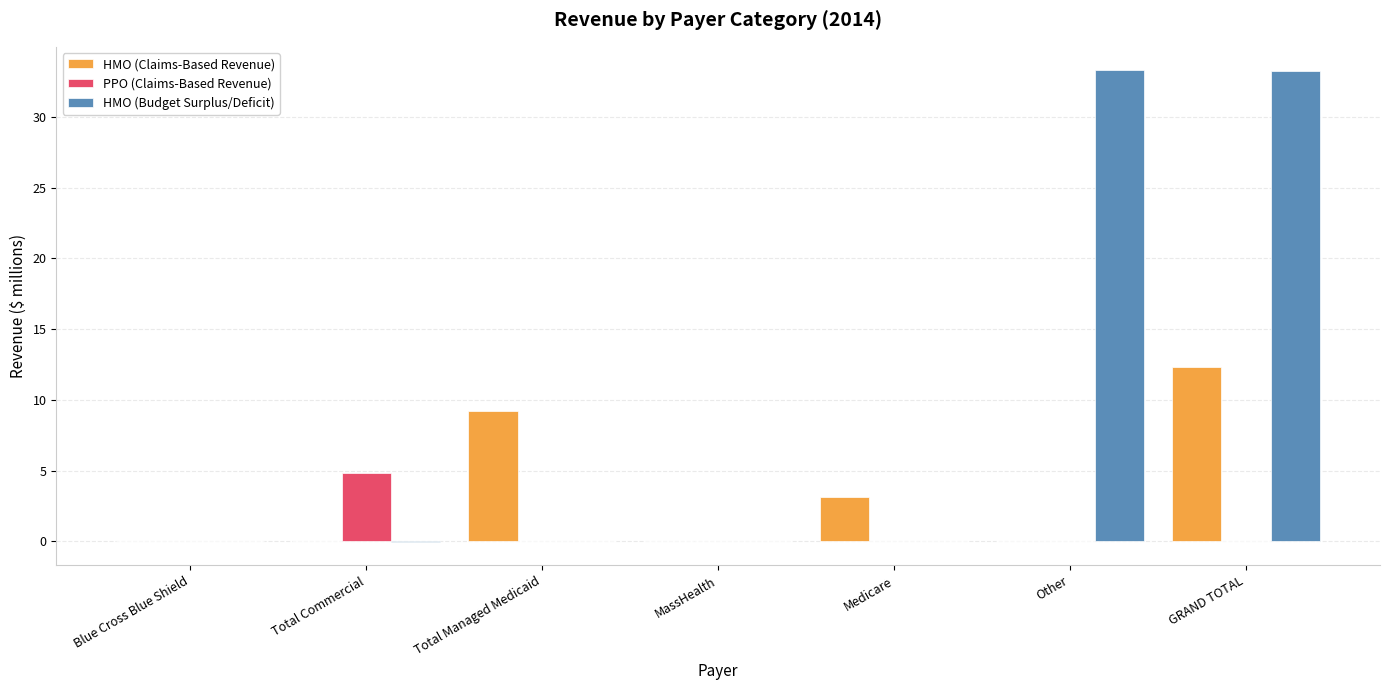

The value of PPO (Claims-Based Revenue) at Blue Cross Blue Shield is 0.0. True or false?

True